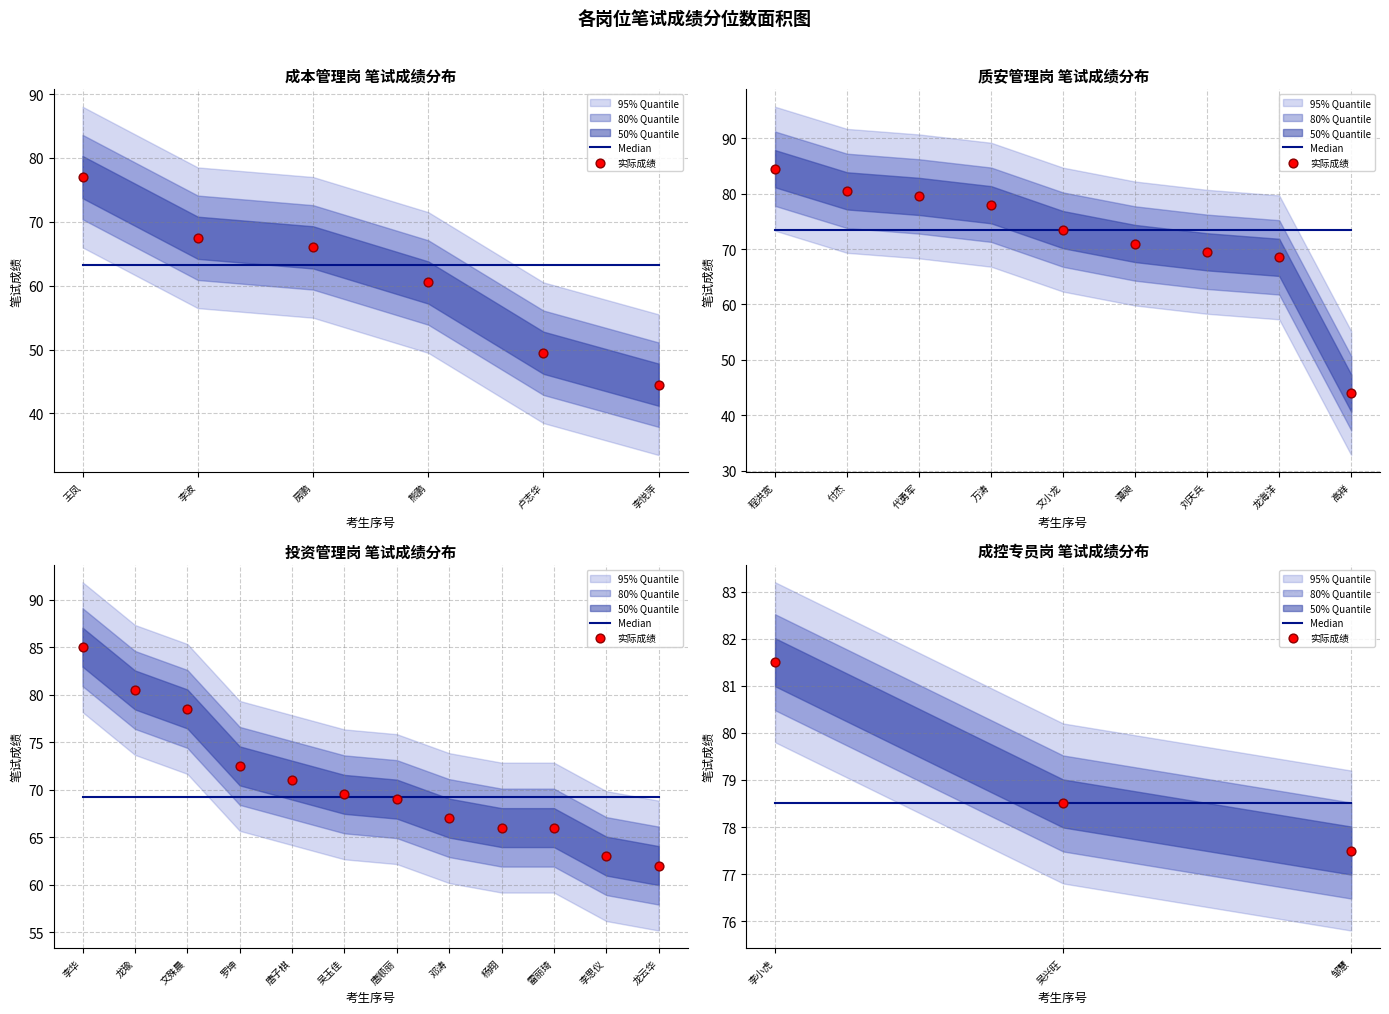

Is the value of Median at 李小虎 greater than the value of 实际成绩 at 吴兴旺?

No